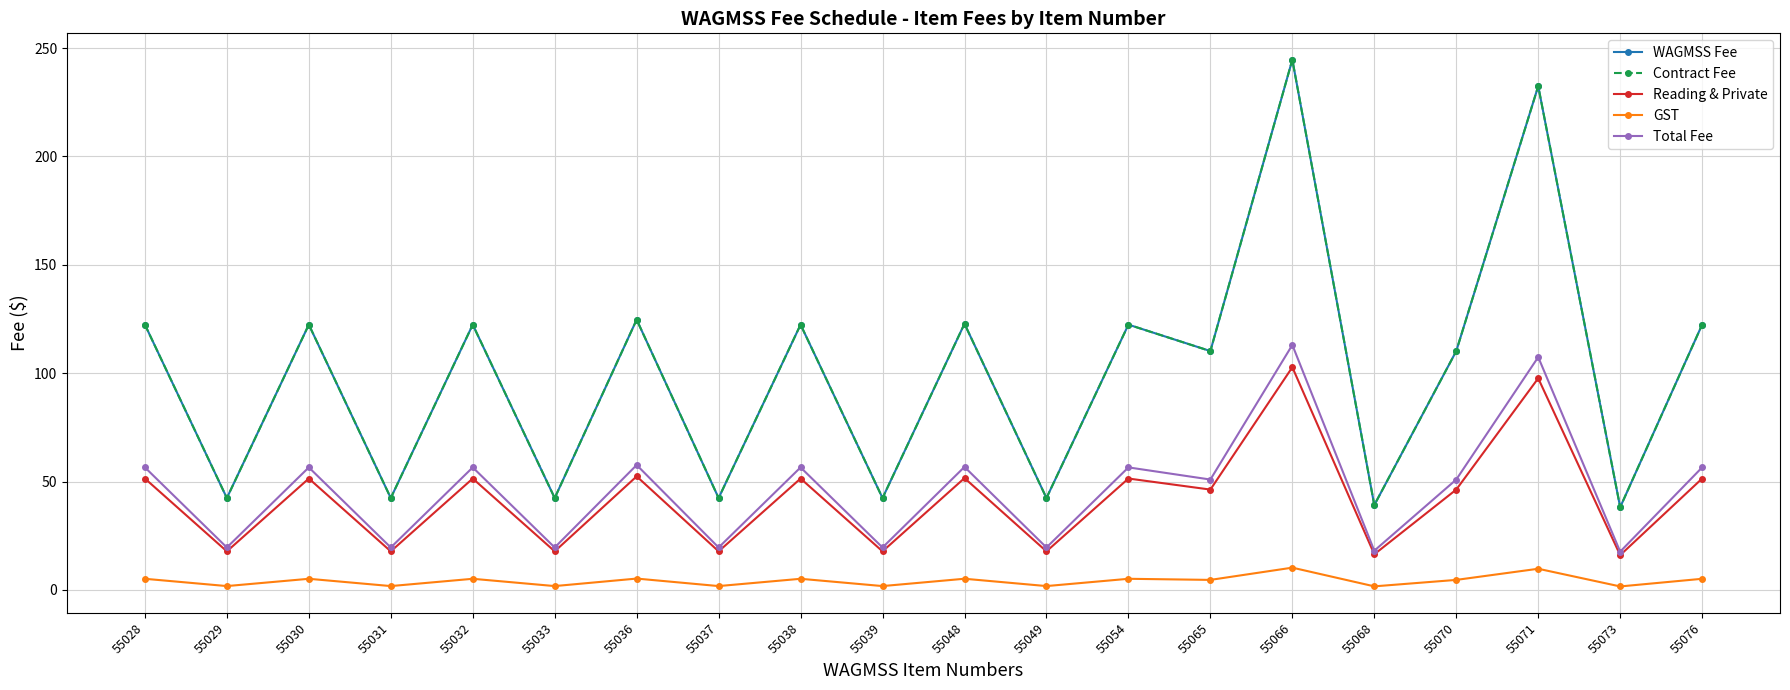

What is the minimum value shown in the chart?

1.6